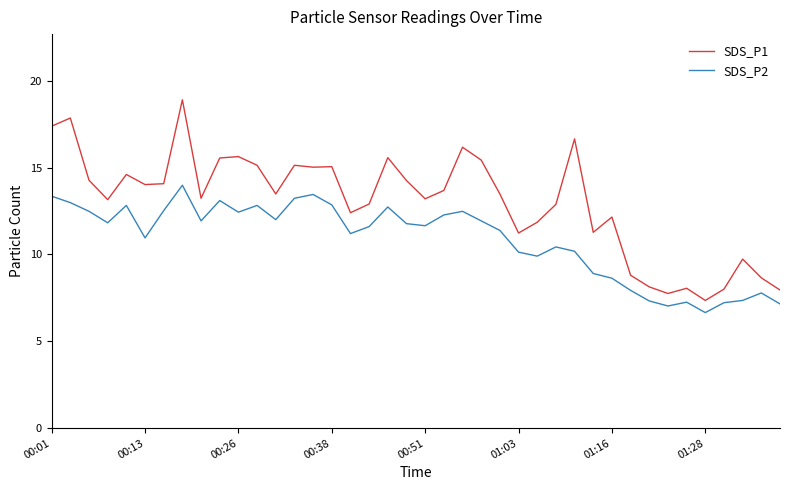

What is the difference between the second highest and minimum values in the SDS_P1 series?

10.5